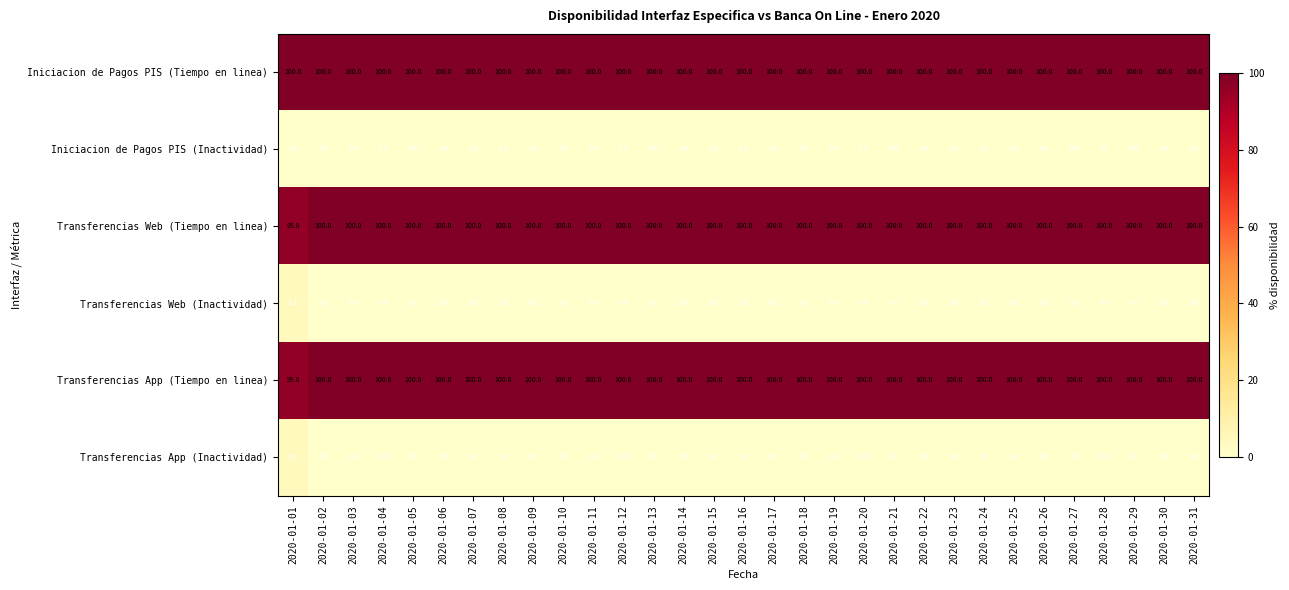

What is the approximate value of Iniciacion de Pagos PIS (Tiempo en linea) at 2020-01-05?

100.0